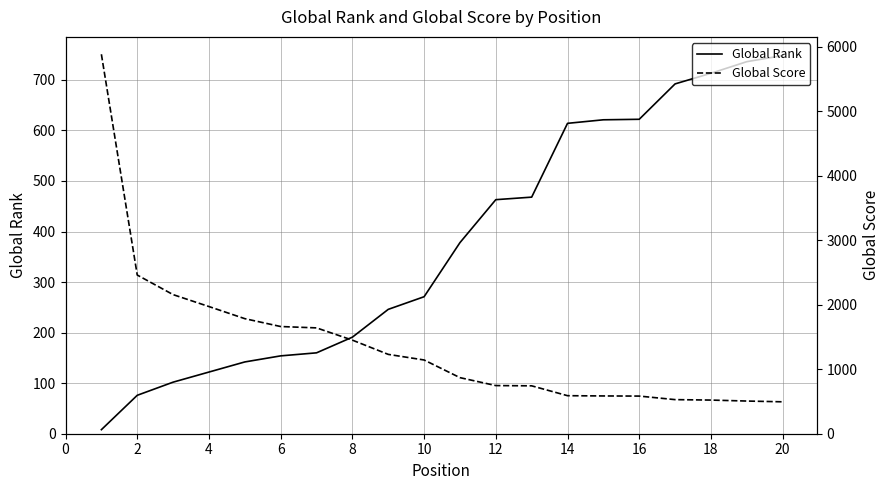

The value of Global Rank at 12 is 604. True or false?

False